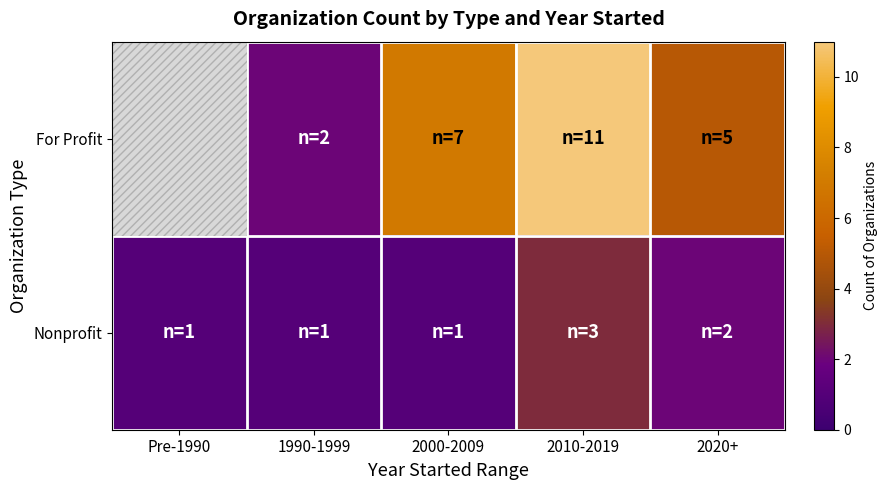

What is the total value across all series at 2020+?

7